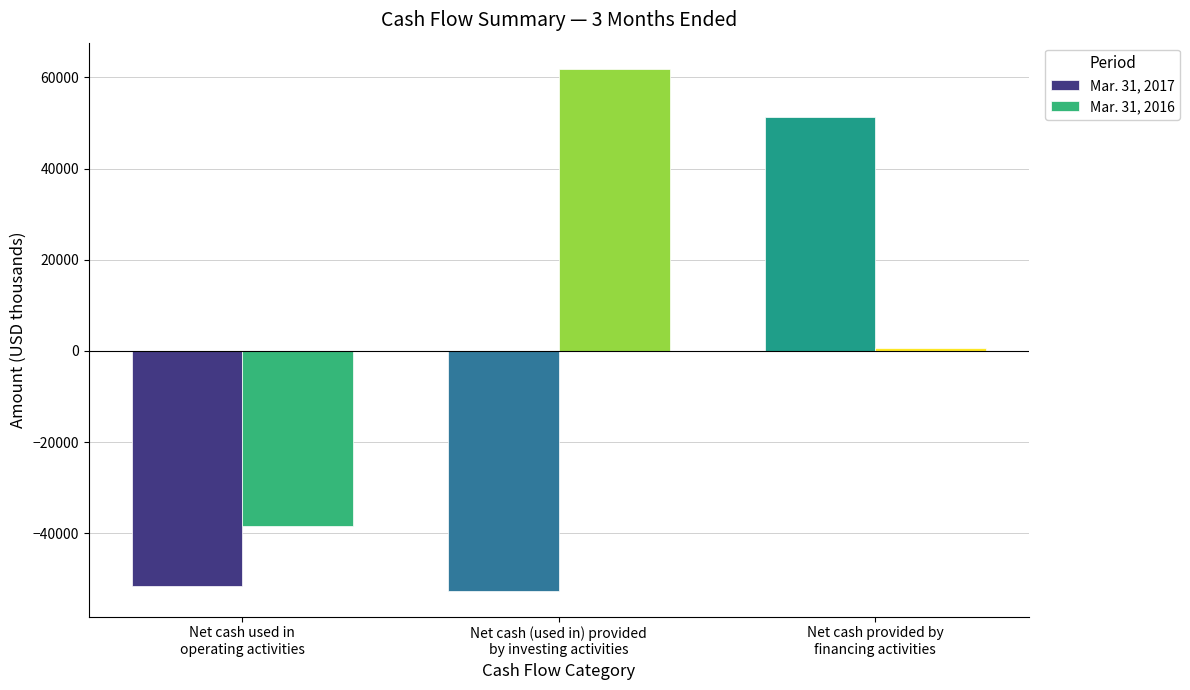

Which series has the largest total across all categories?

Mar. 31, 2016